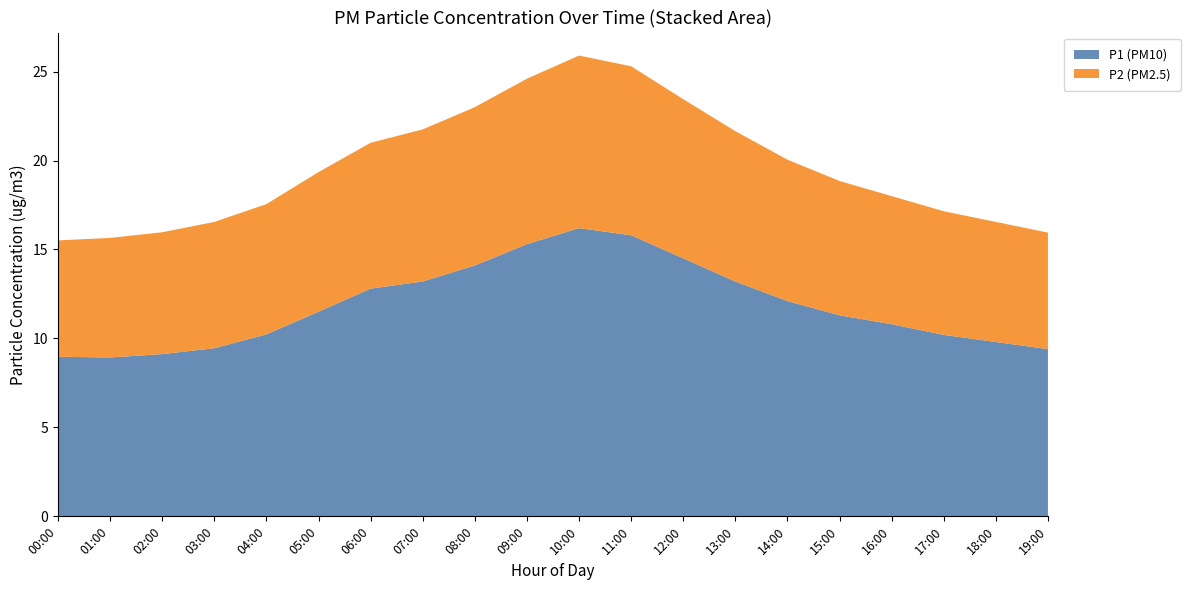

Reading left to right, transcribe all the data shown in this chart.

P1: 9.0	8.9	9.1	9.4	10.2	11.5	12.8	13.2	14.1	15.3	16.2	15.8	14.5	13.2	12.1	11.3	10.8	10.2	9.8	9.4
P2: 6.5	6.7	6.8	7.1	7.3	7.8	8.2	8.6	8.9	9.3	9.7	9.5	8.9	8.4	8.0	7.5	7.2	7.0	6.8	6.5